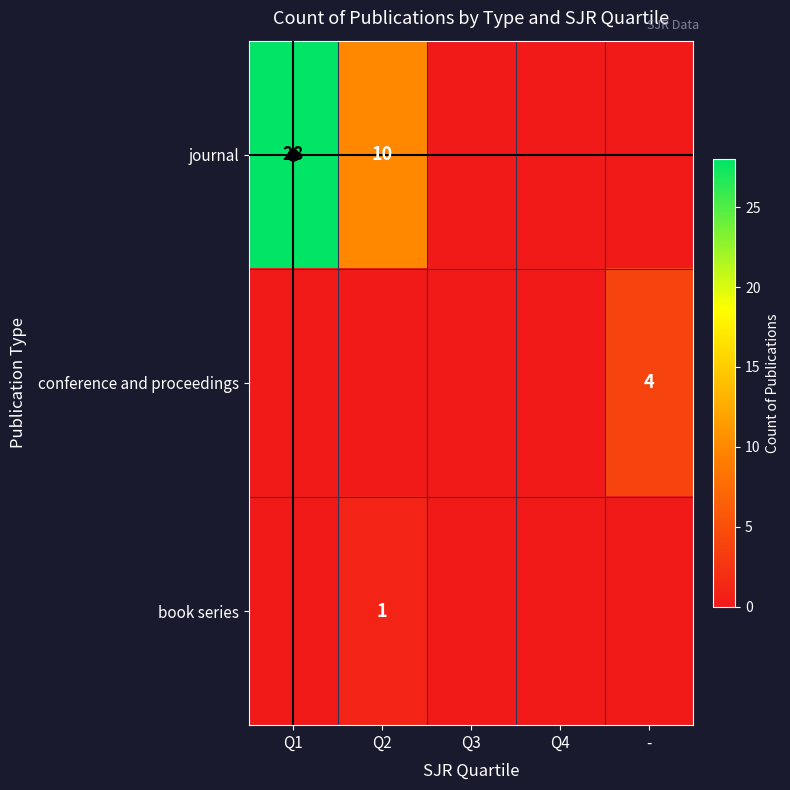

Is the value of book series at Q4 greater than the value of journal at Q1?

No